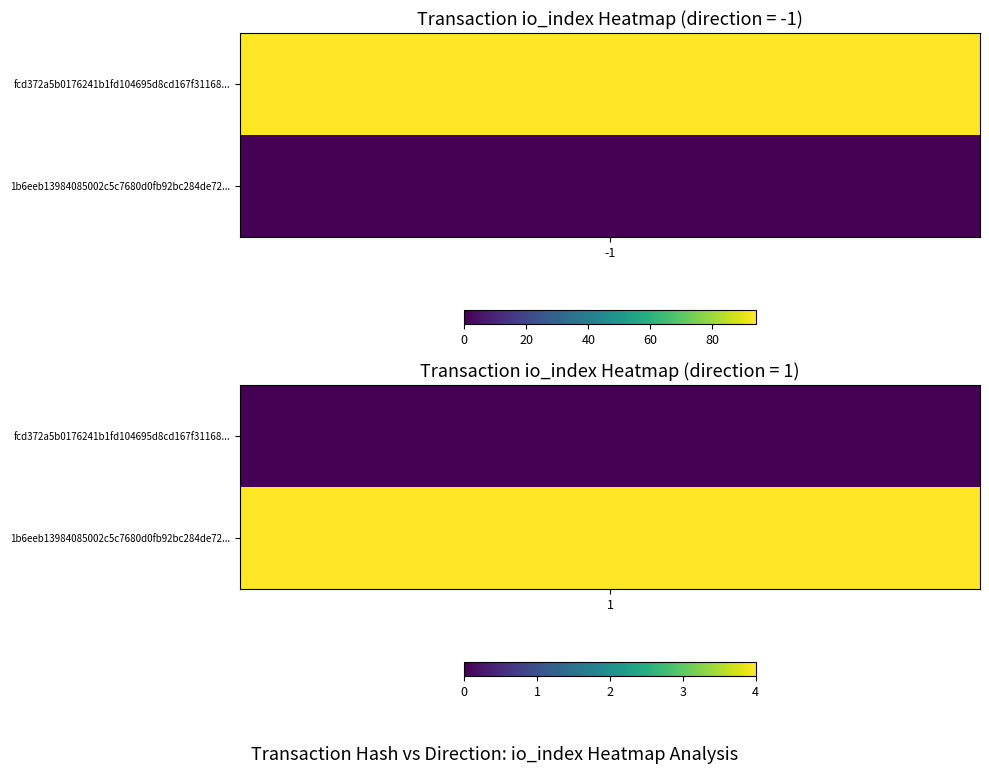

What is the difference between the highest and lowest values at io_index?

90